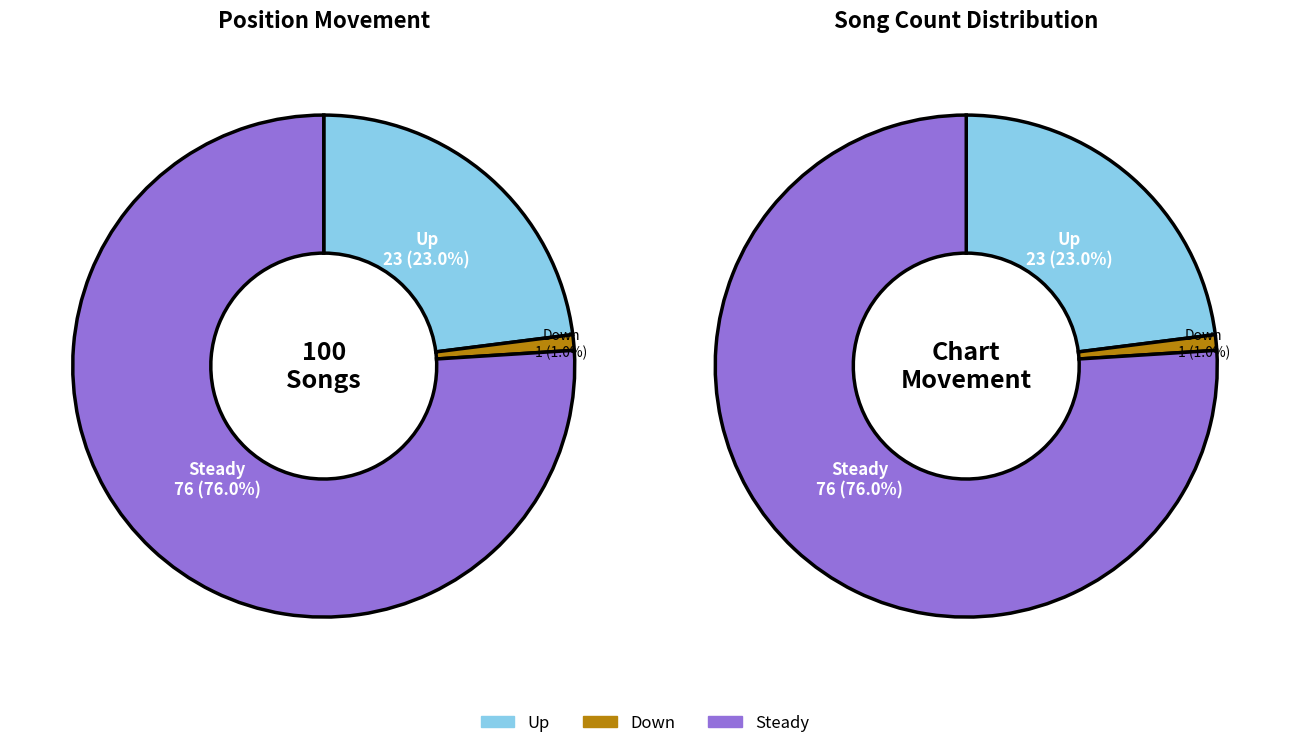

The down slice represents 11% of the pie. True or false?

False